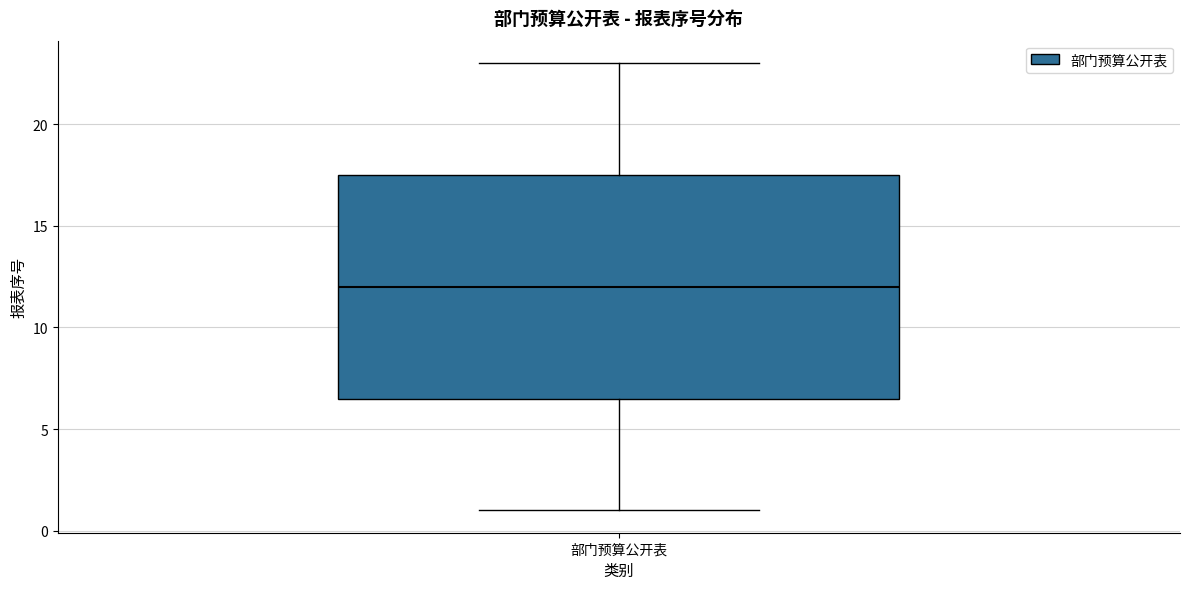

Transcribe this box plot: give where the median line is, the range the box spans, and where the two whiskers end, as read against the y-axis. The values are not printed on the chart, so give them approximately, as read against the axis.

median 12.0, box 6.5 to 17.5, whiskers 1.0 to 23.0